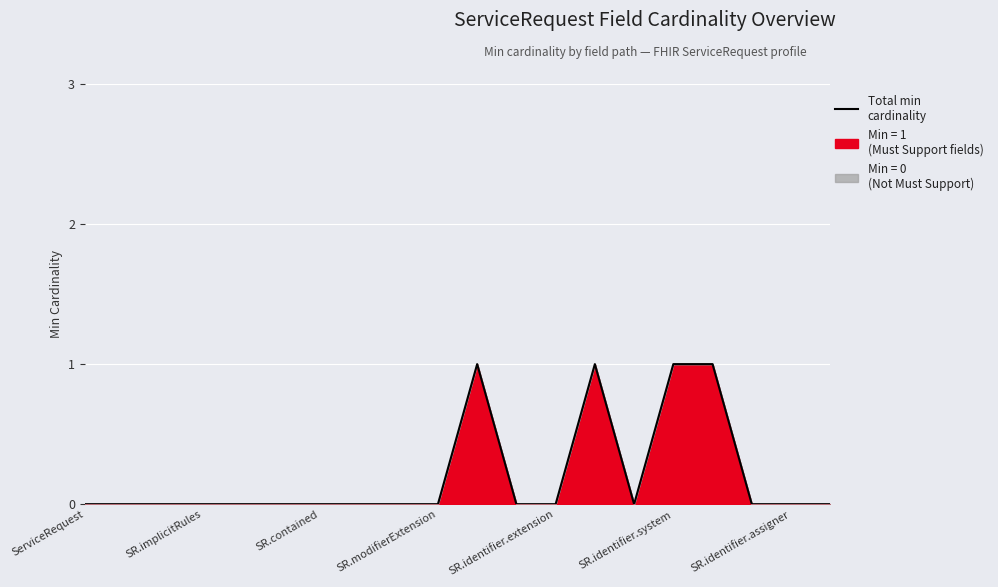

True or false: the data shows 0 at SR.identifier.assigner.

True